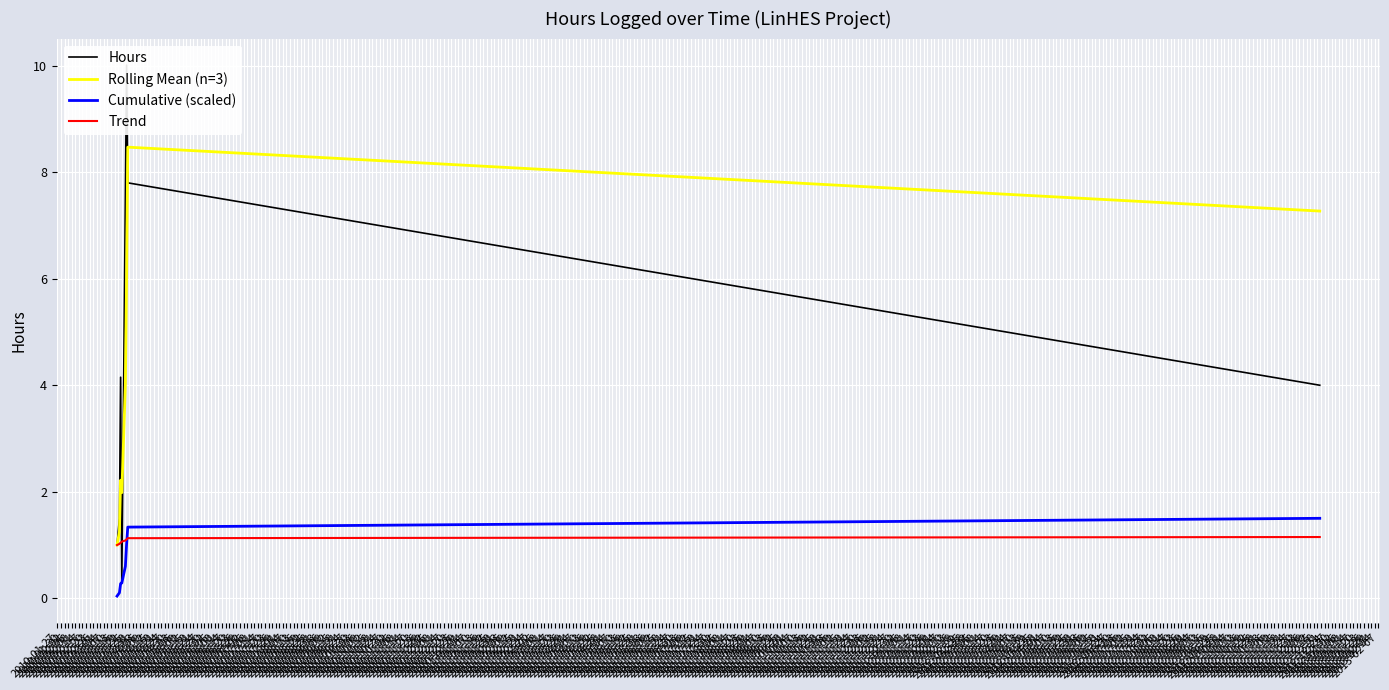

True or false: Cumulative (scaled) and Rolling Mean (n=3) cross at least once.

False